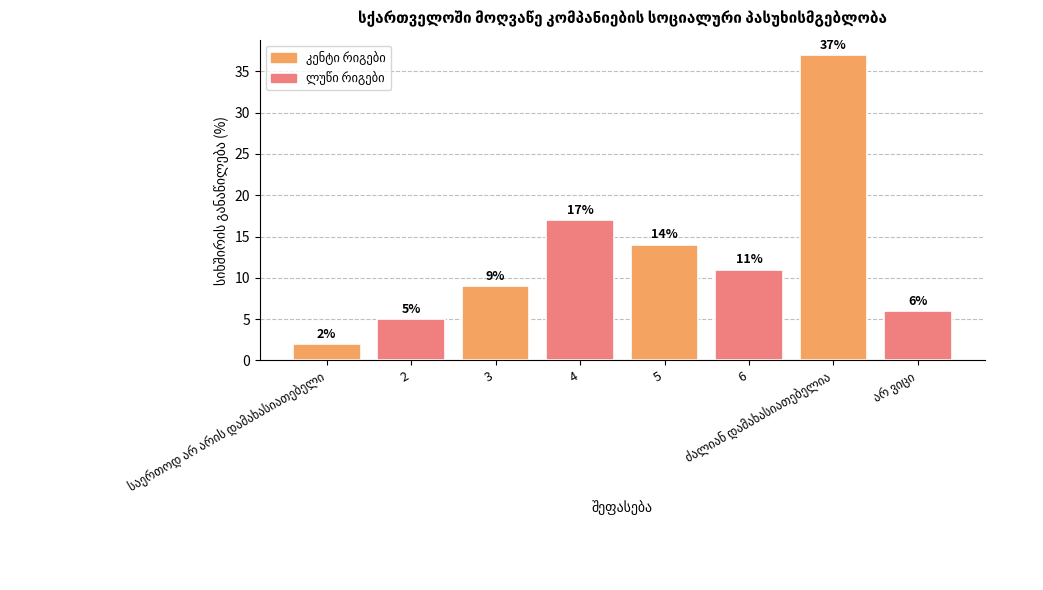

Which has a higher value, 6 or 2?

6